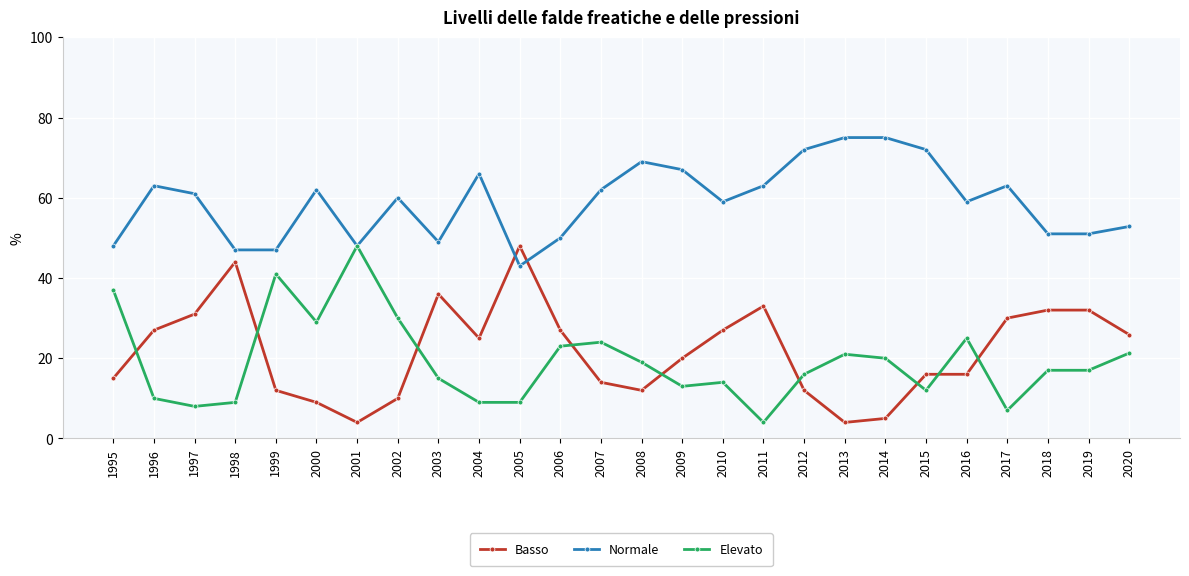

Count the number of categories in the chart.

26